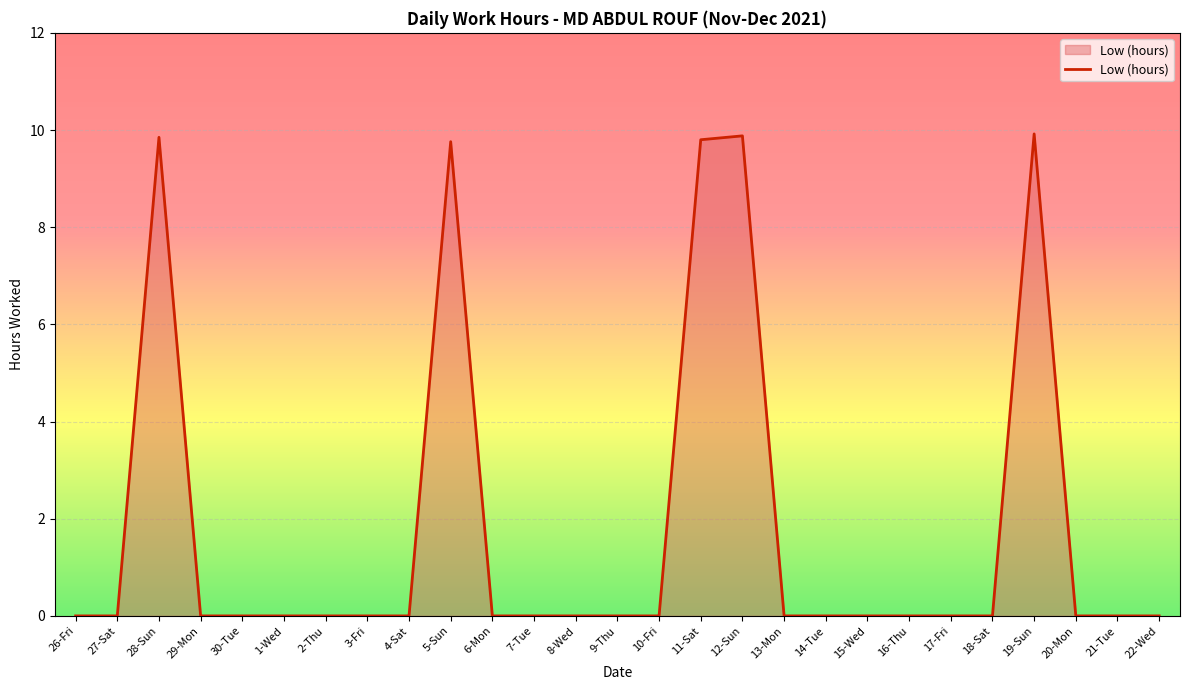

What is the maximum value shown in the chart?

9.9